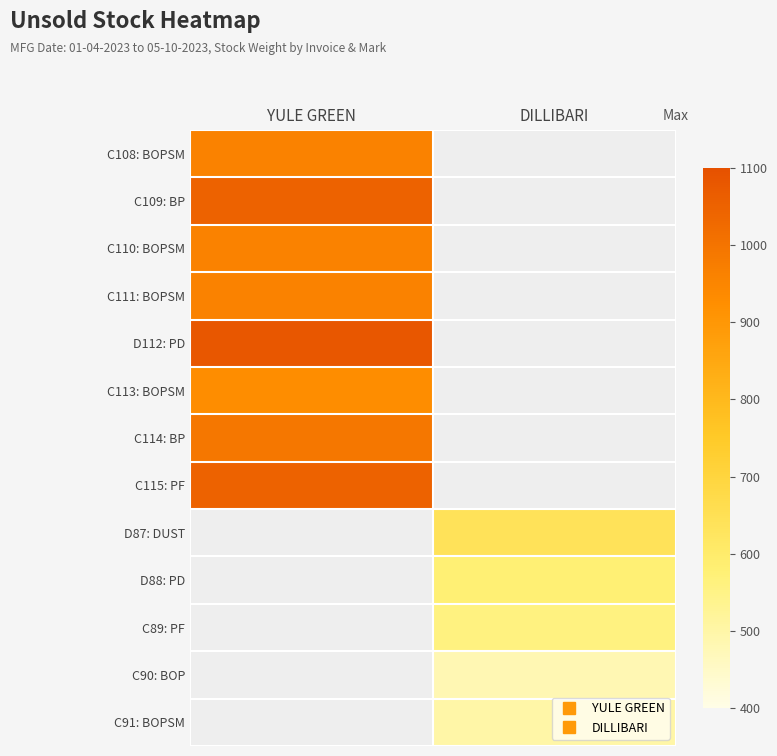

The C113: BOPSM series shows 629.6 at YULE GREEN. True or false?

False